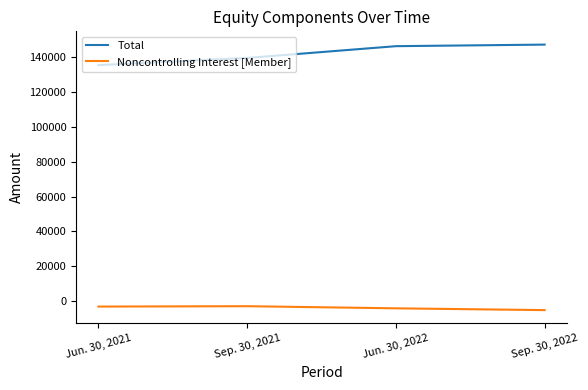

Which category has the lowest value in the Total series?

Jun. 30, 2021